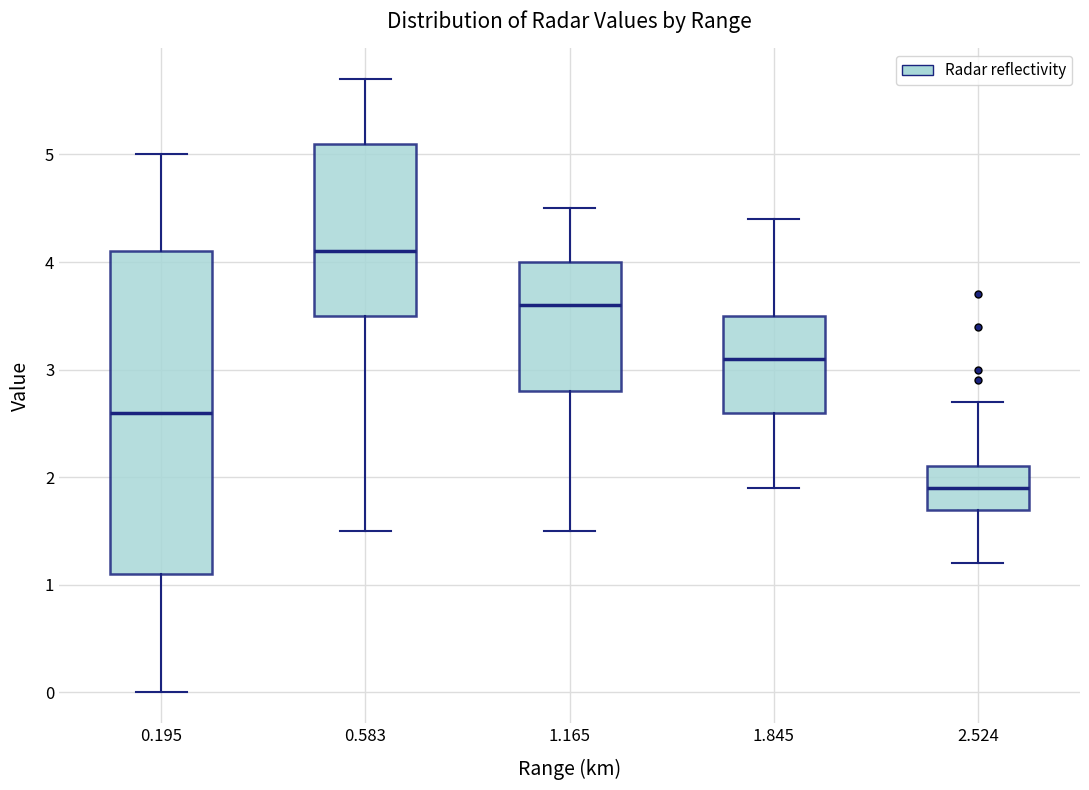

Where does the lower whisker of the box at x = 1.845 end on the y-axis? The values are not printed on the chart, so give them approximately, as read against the axis.

1.9